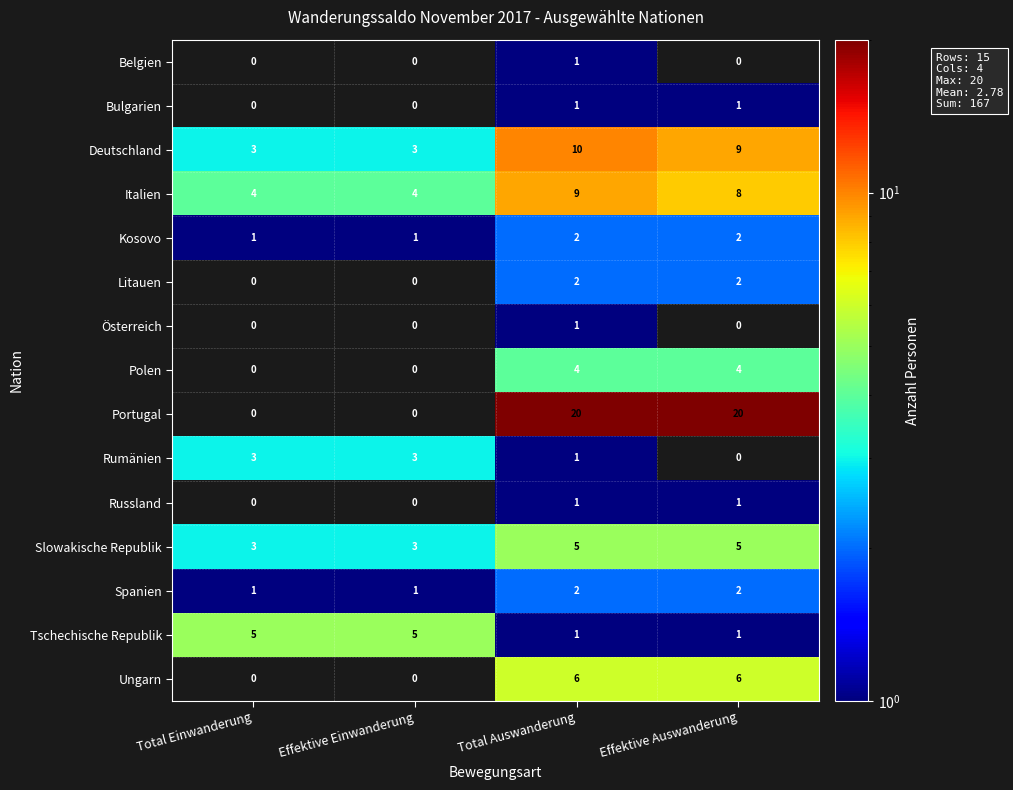

Where is Rumänien nearest to the value 1?

Total Auswanderung